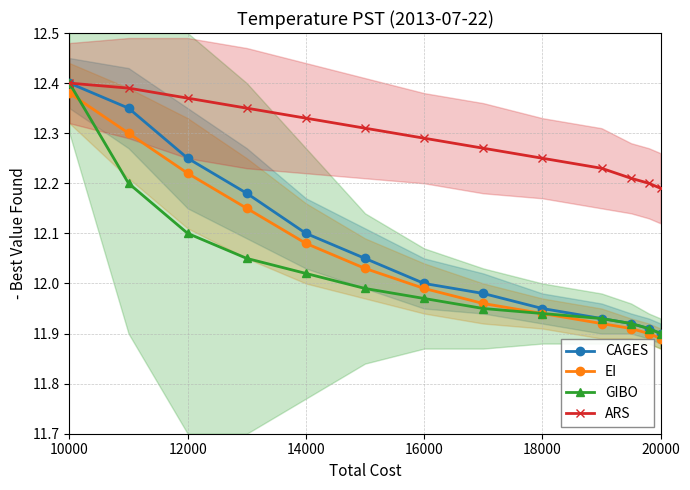

True or false: CAGES has more than 0 interior local peaks.

False